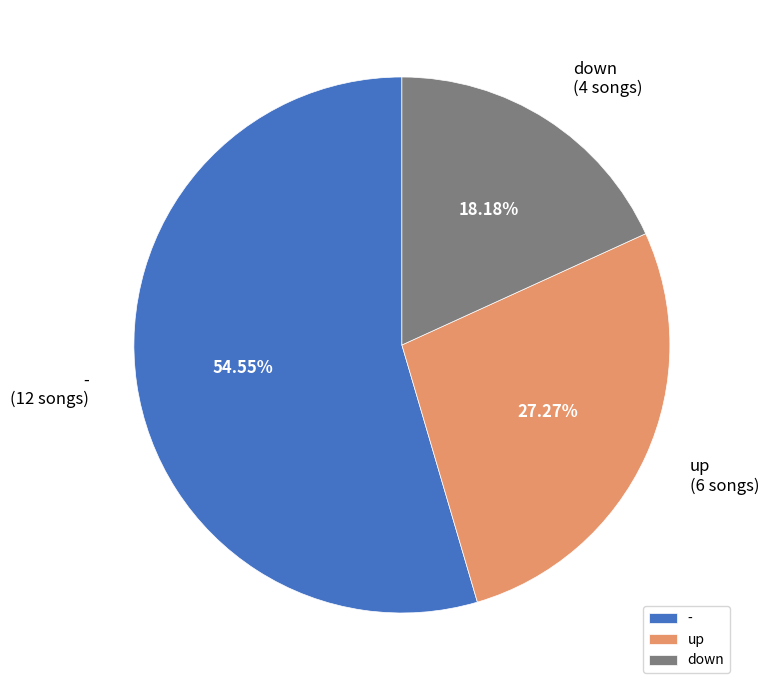

Rank the categories by value from lowest to highest.

down, up, -